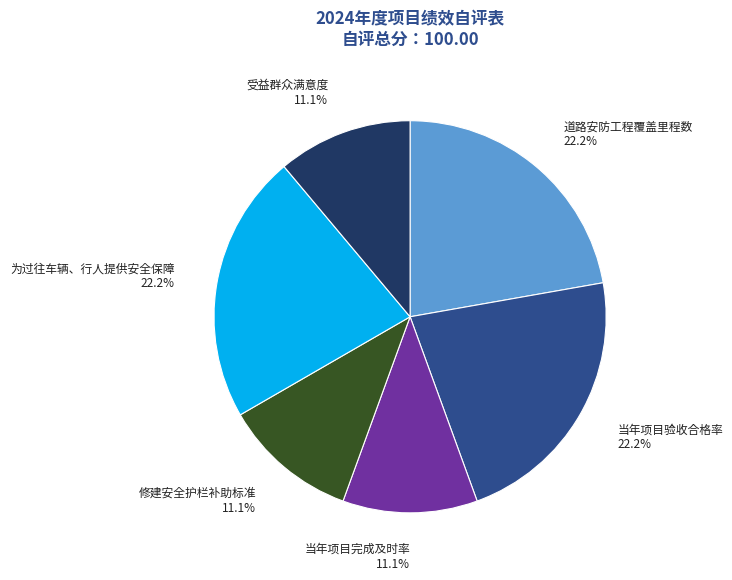

Does any single category account for the majority?

No